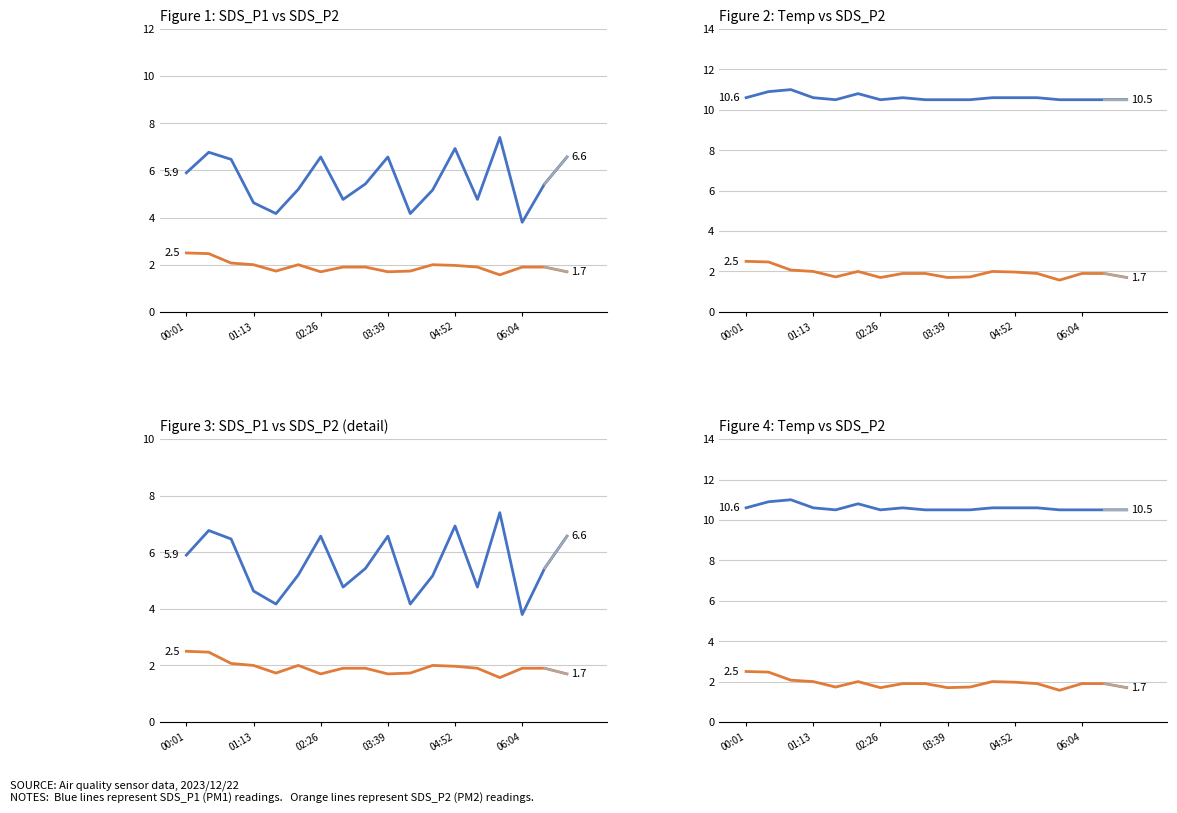

True or false: SDS_P2 and Temp cross at least once.

False